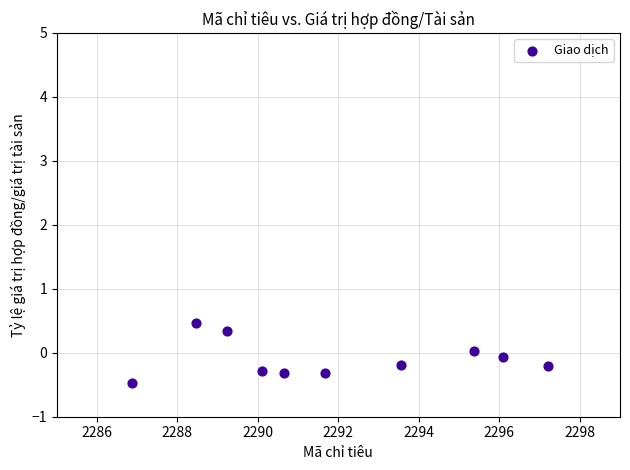

What is the range of X values (max minus min)?

10.3